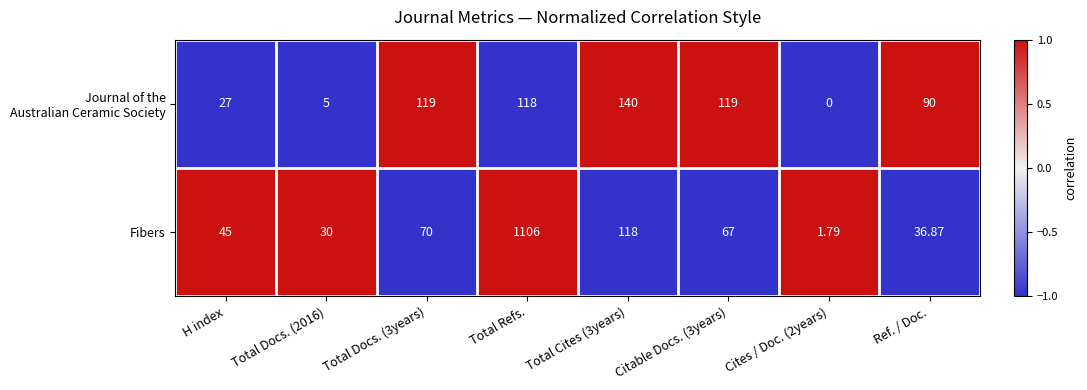

At which category does the chart reach its peak across all series?

Total Refs.